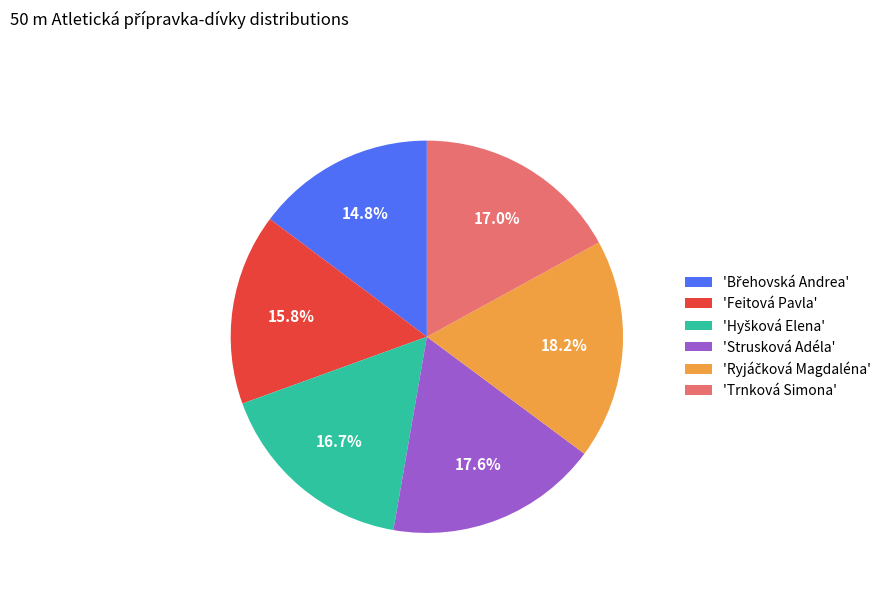

Does 'Feitová Pavla' represent more than half of the total?

No